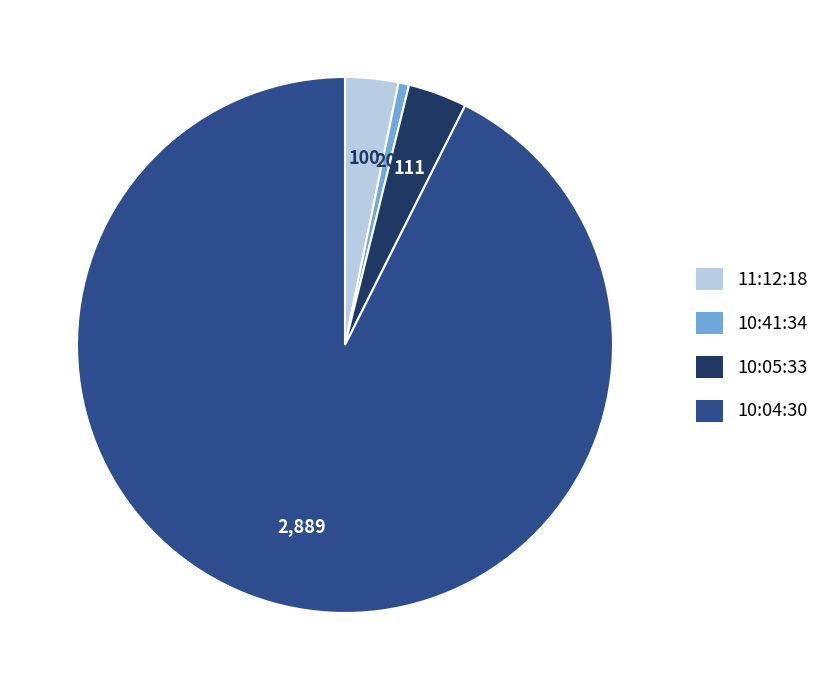

Is it true that 10:05:33 is 4% of the pie?

True